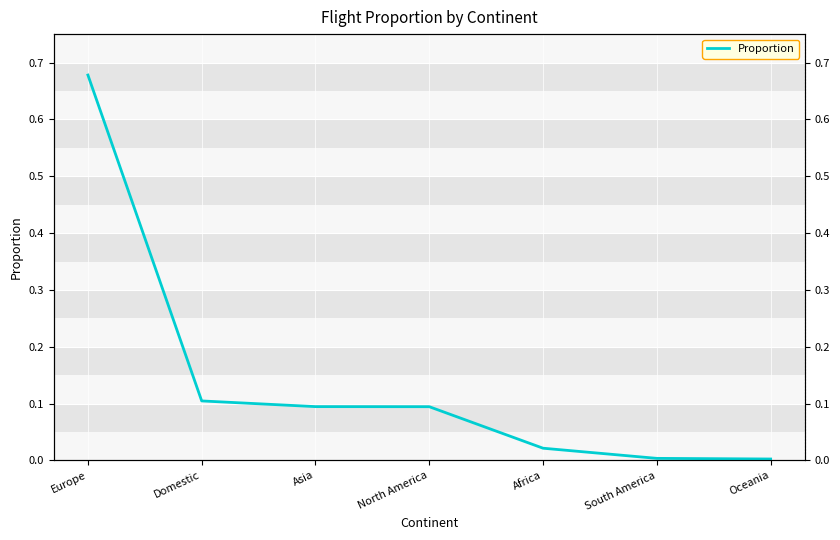

What is the sum of all values?

1.0